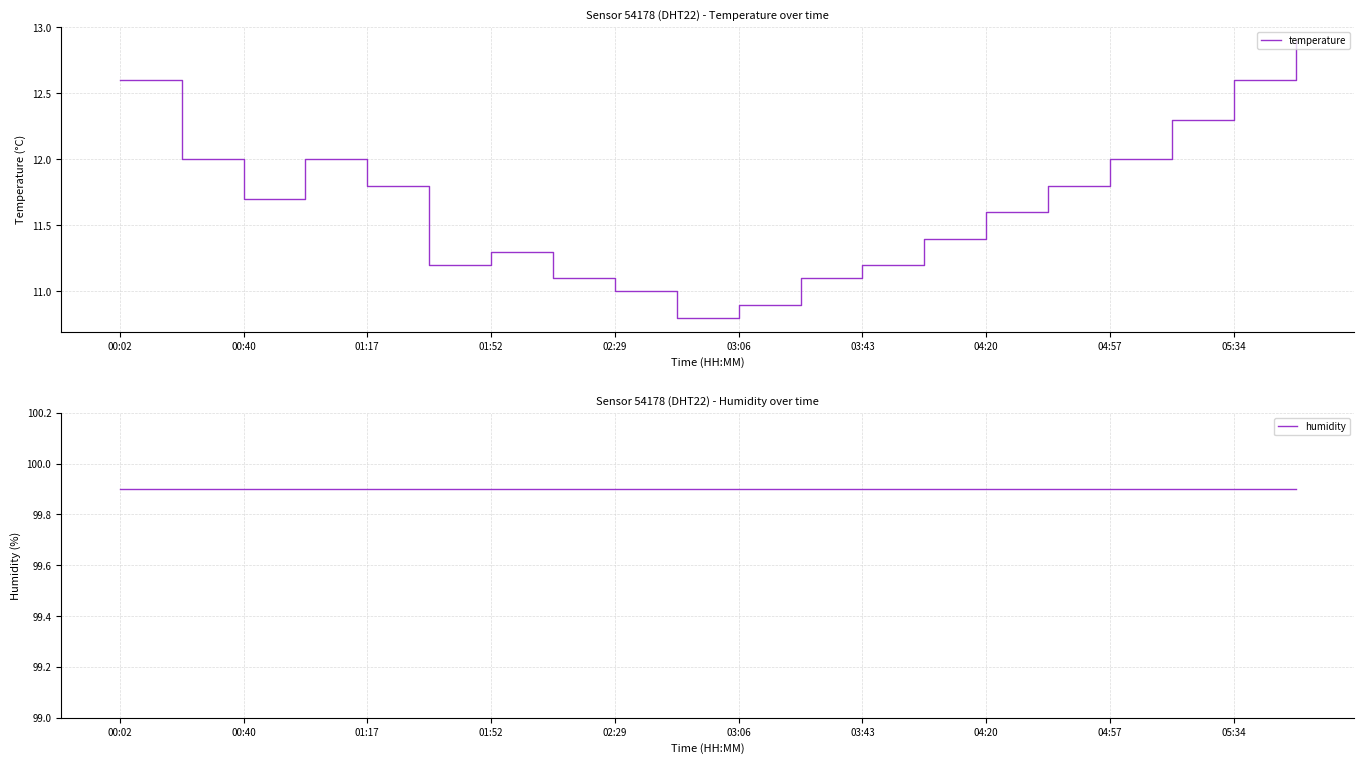

True or false: temperature has a value of 6.0 at 05:34.

False